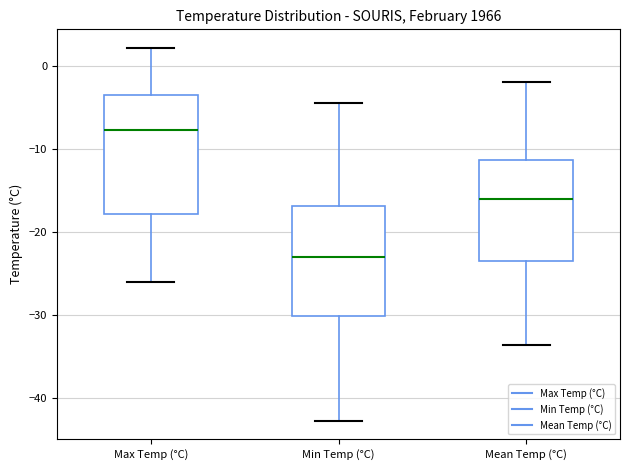

Which box's median line is the highest?

Max Temp (°C)